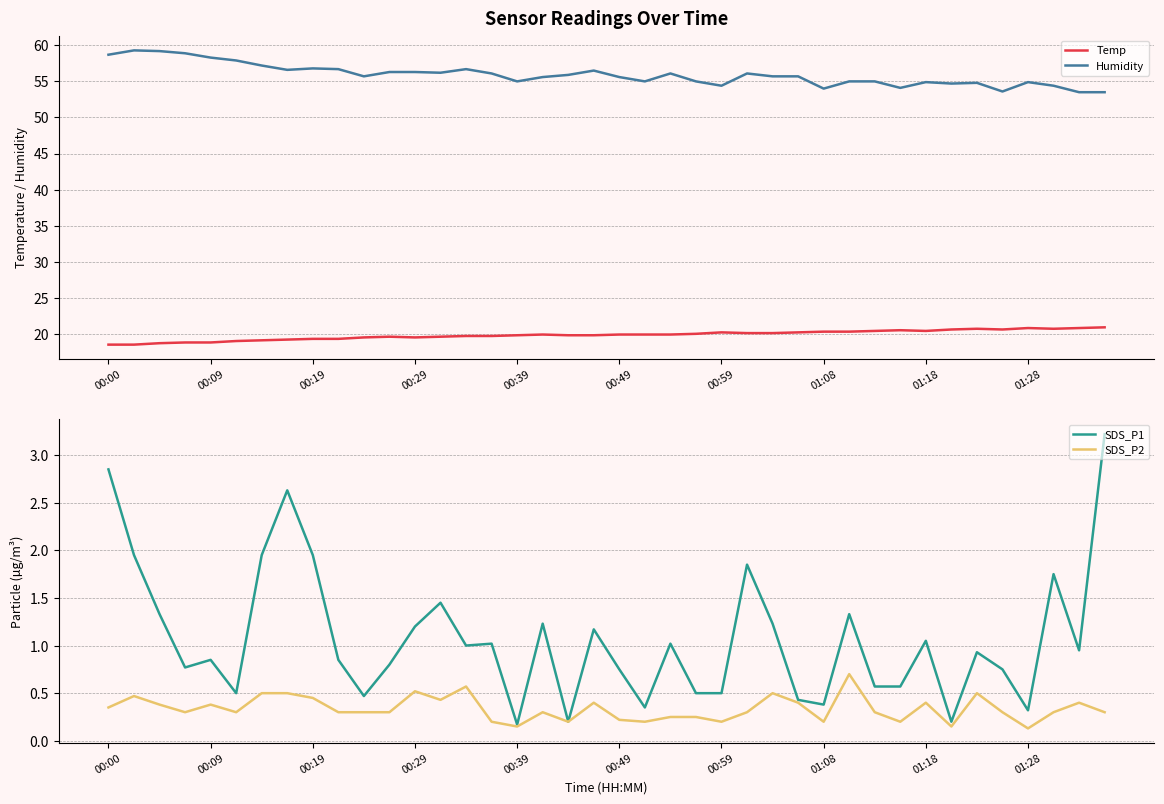

What is the minimum value shown in the chart?

0.1